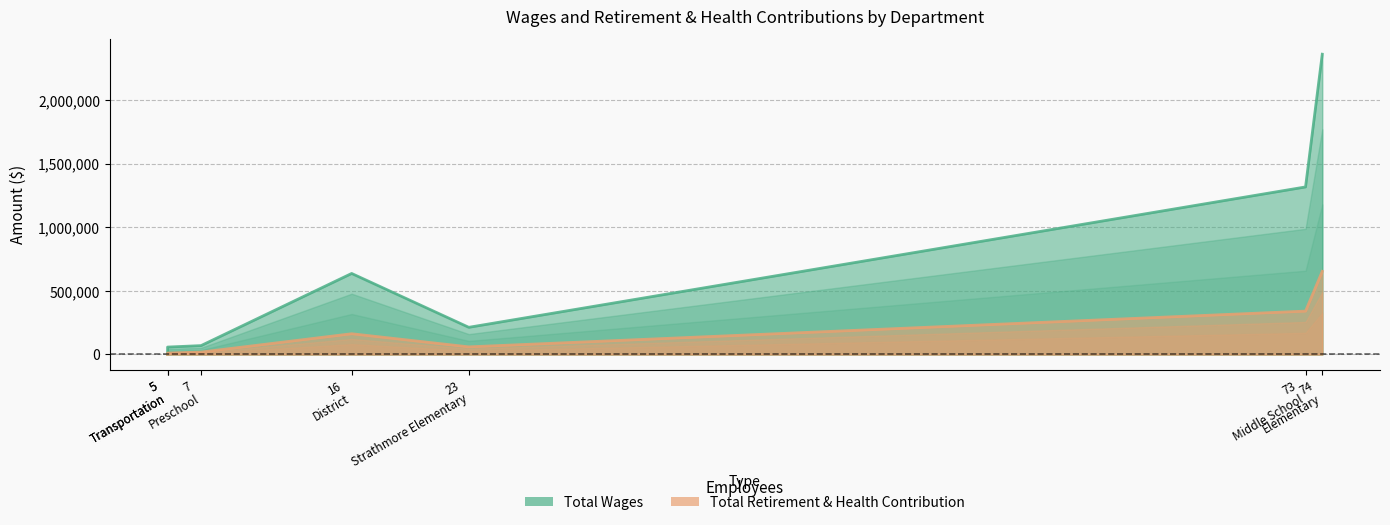

Which label corresponds to the largest value in the chart?

Elementary